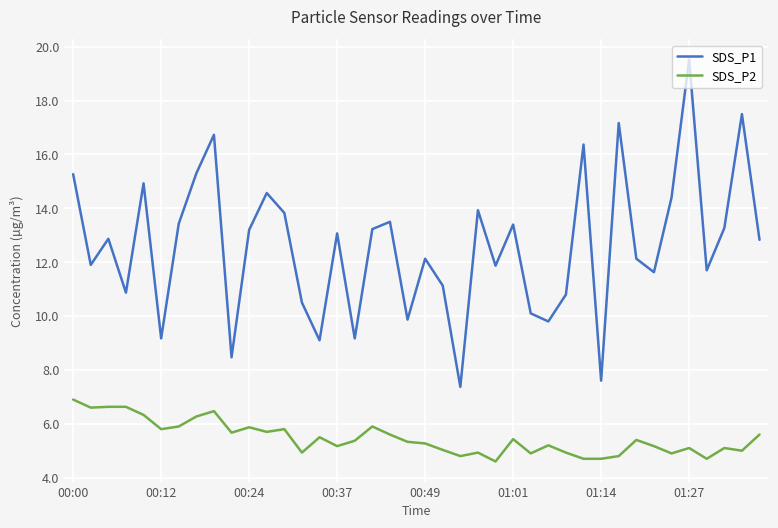

Rank the series by their average value, from highest to lowest.

SDS_P1, SDS_P2